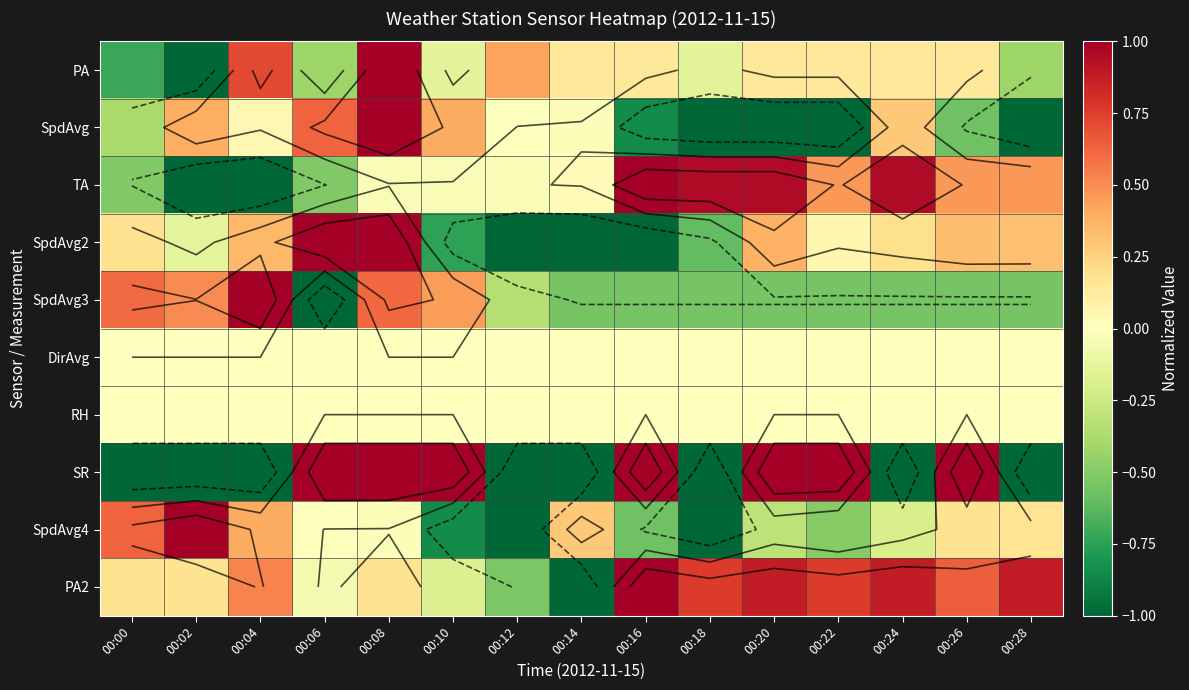

True or false: SpdAvg3 has a value of -0.3 at 00:24.

False